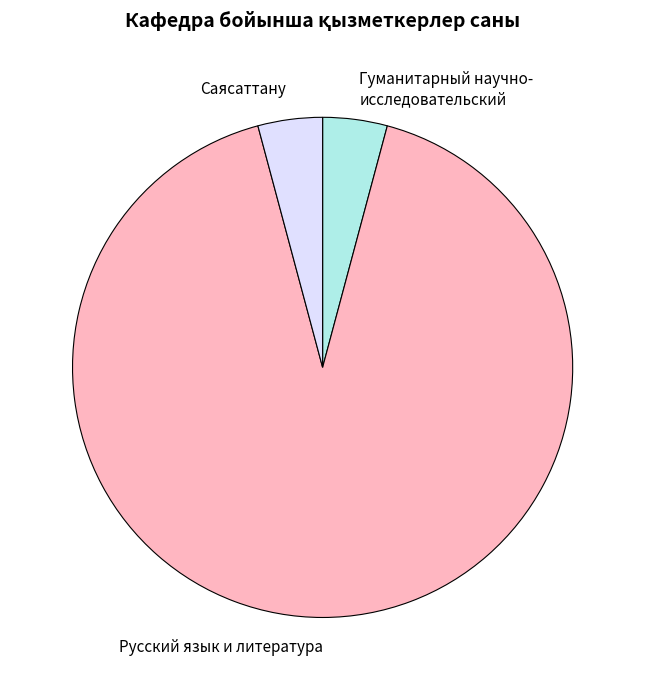

Is there any slice that represents more than half of the pie?

Yes